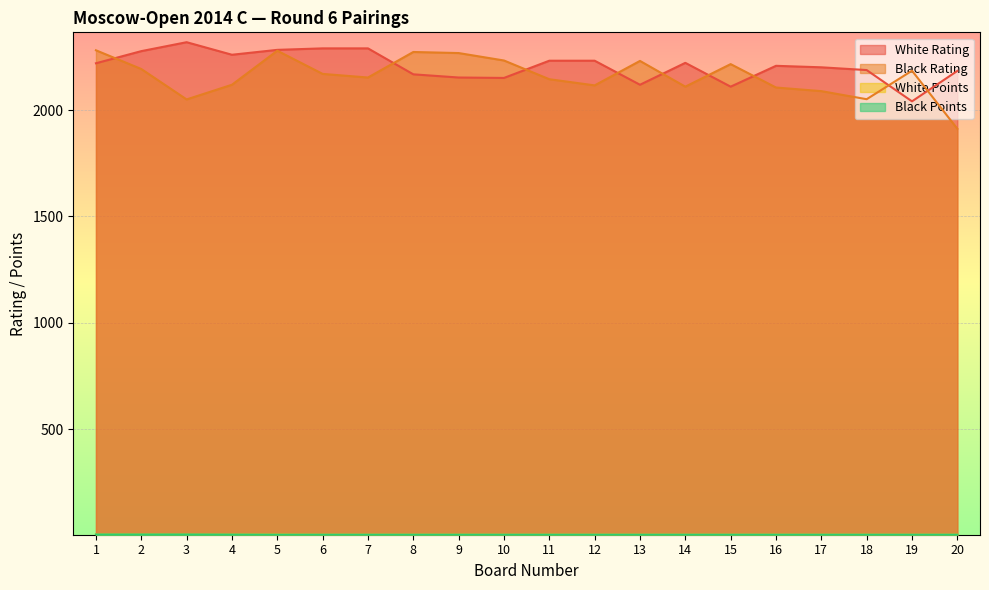

The Black Rating series shows 2273.0 at 8. True or false?

True